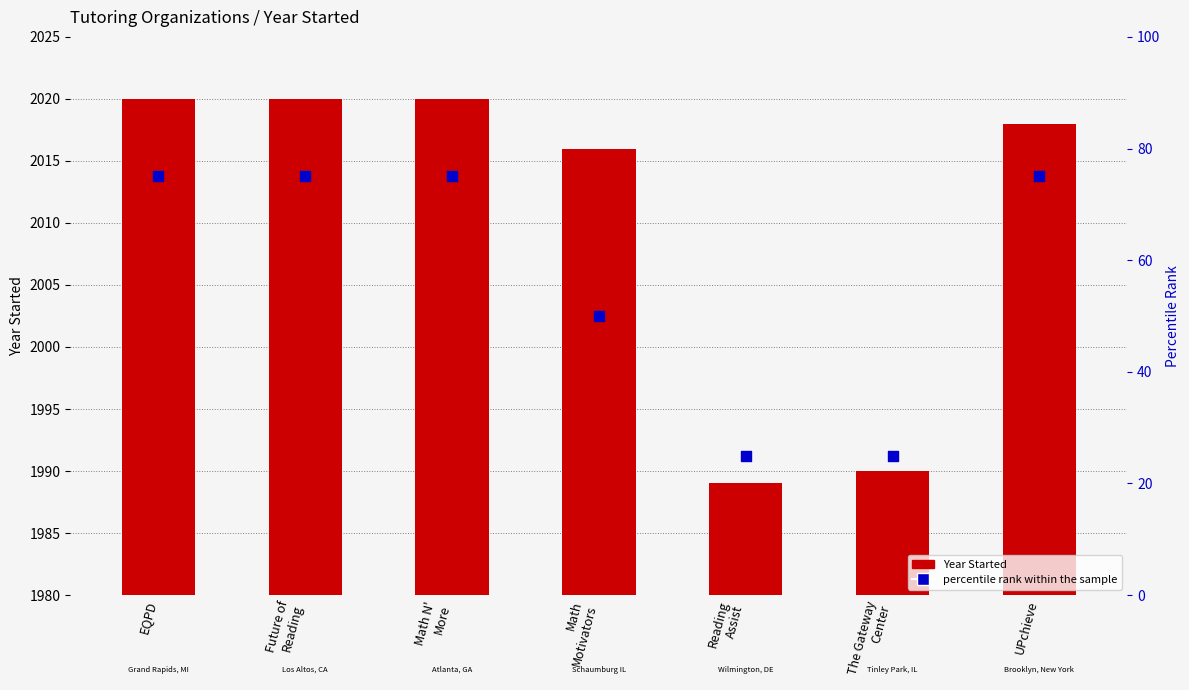

At which category is the sum across all series the highest?

EQPD